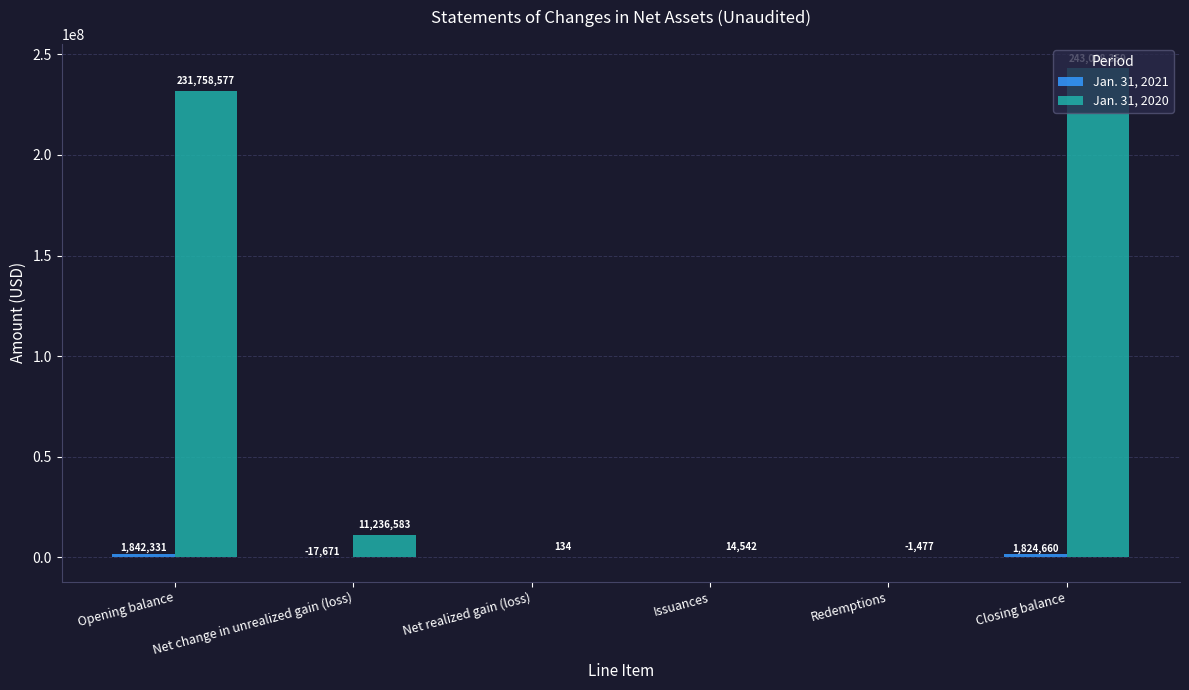

The value of Jan. 31, 2020 at Issuances is 14542. True or false?

True